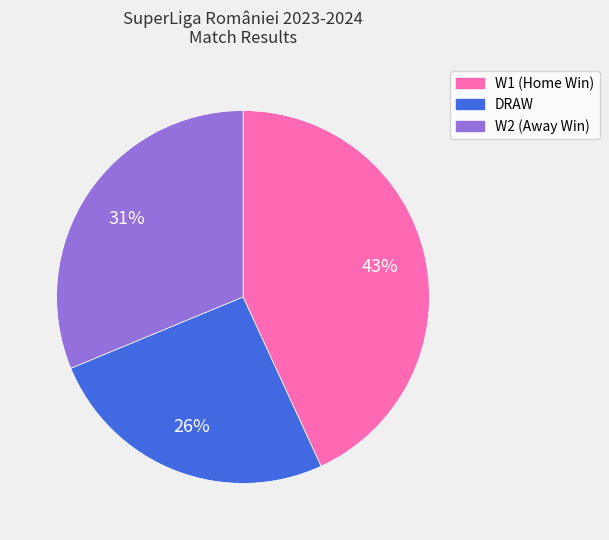

Is the sum of W1 and W2 greater than half?

Yes